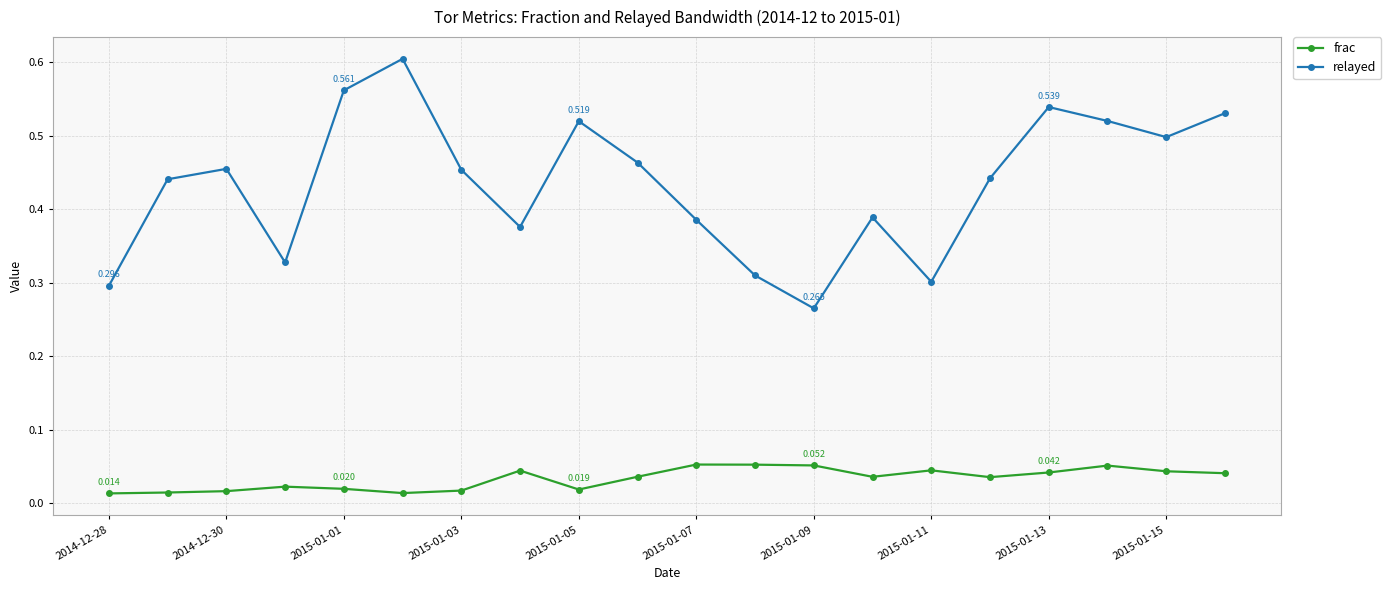

Rank the series by their maximum value, from highest to lowest.

relayed, frac